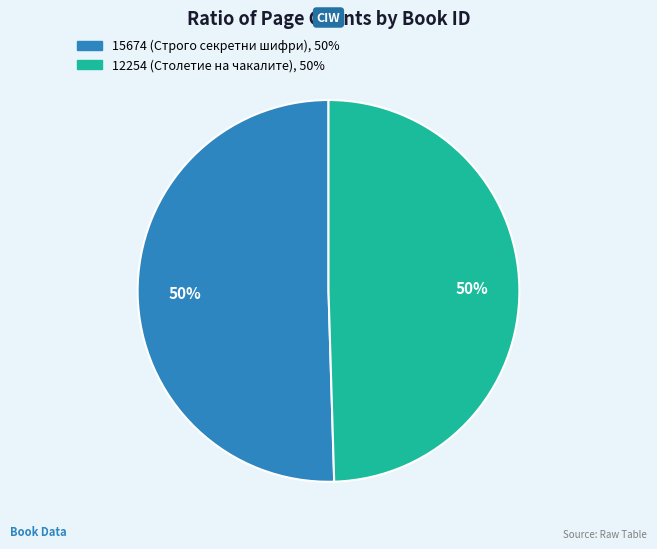

The 12254 slice represents 38% of the pie. True or false?

False